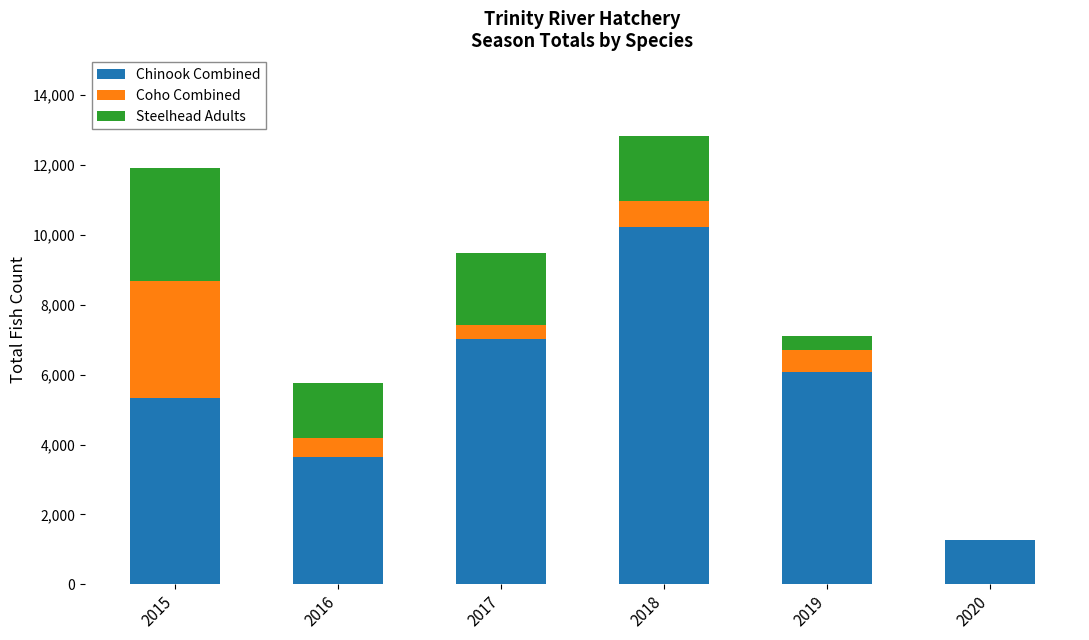

What is the sum of all Chinook Combined values?

33547